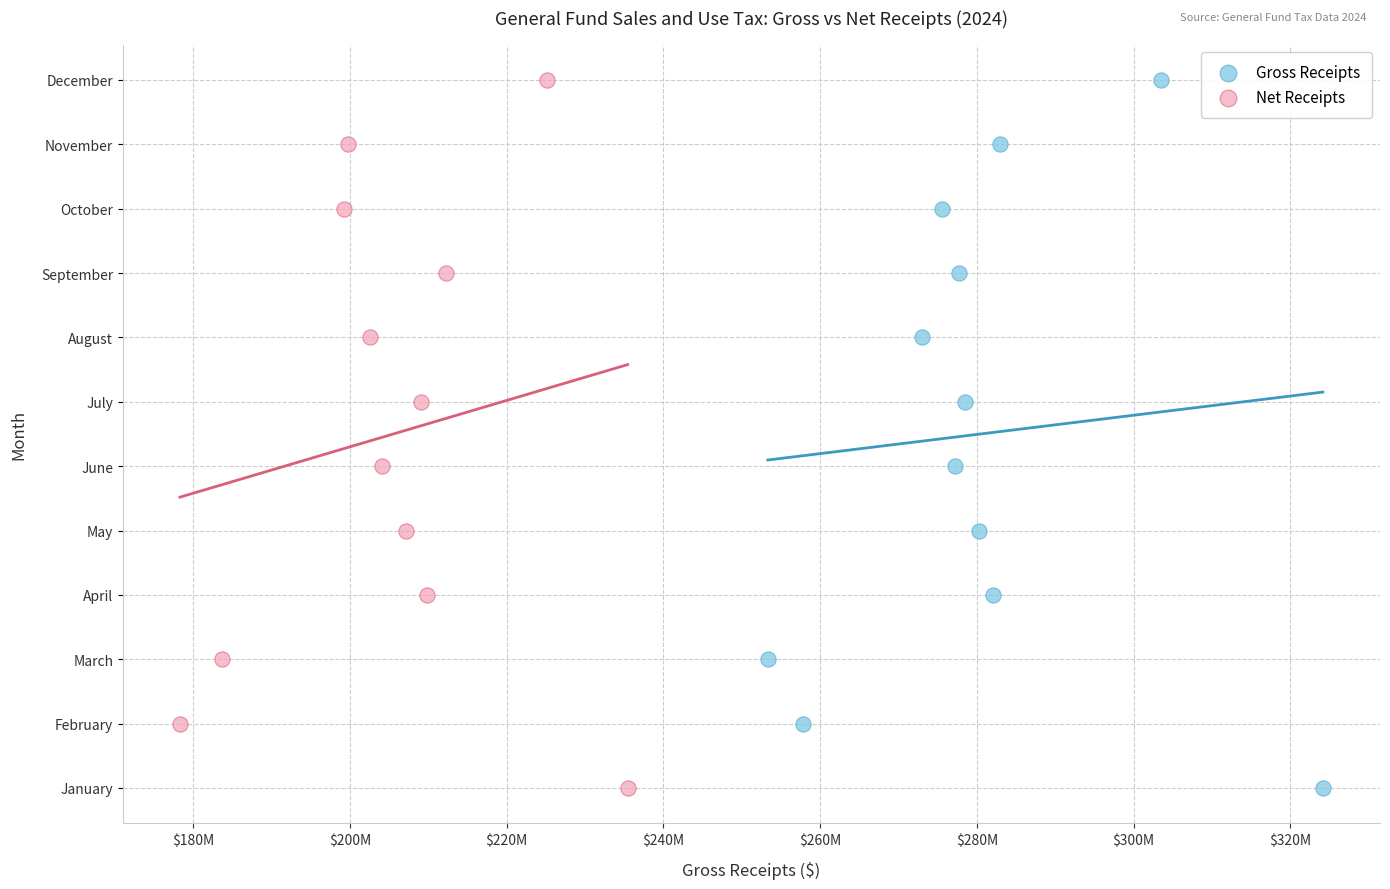

What are all the series names shown in the legend?

Gross Receipts, Net Receipts